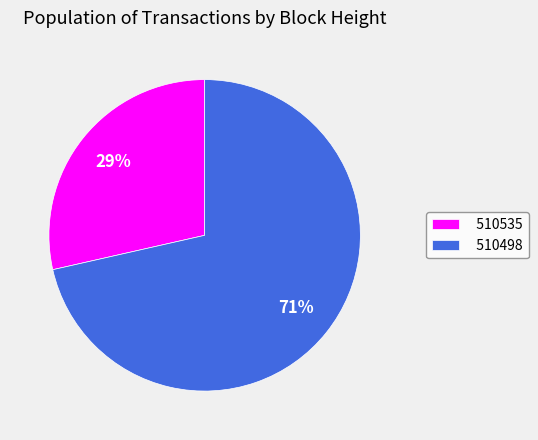

How many segments does this pie chart have?

2